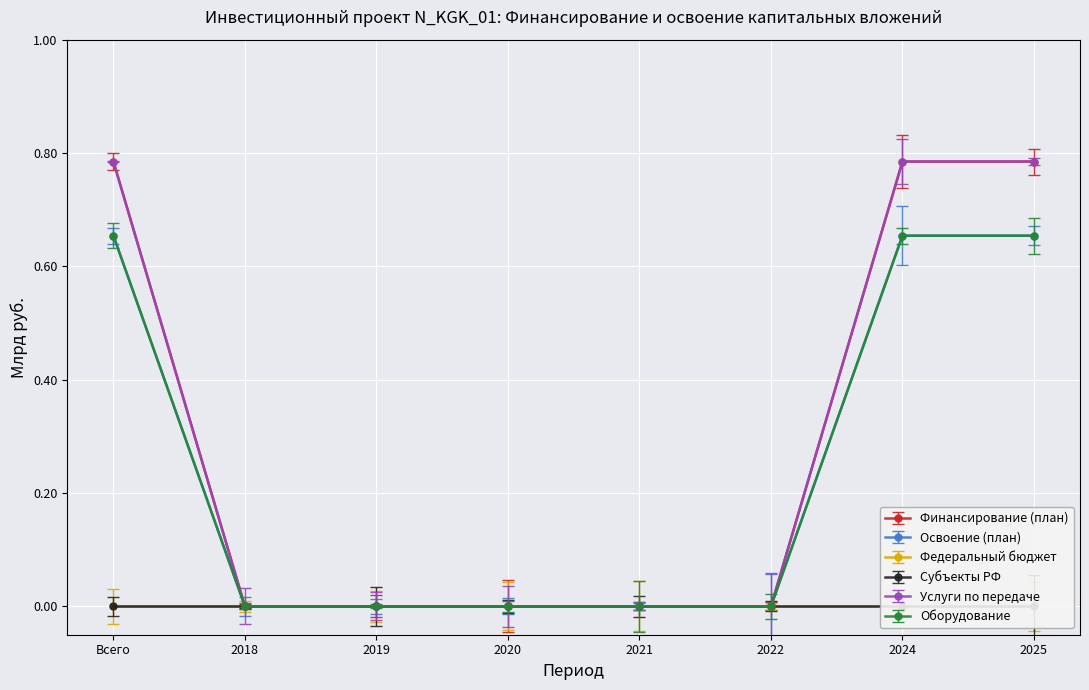

What position from the left is 2021?

5